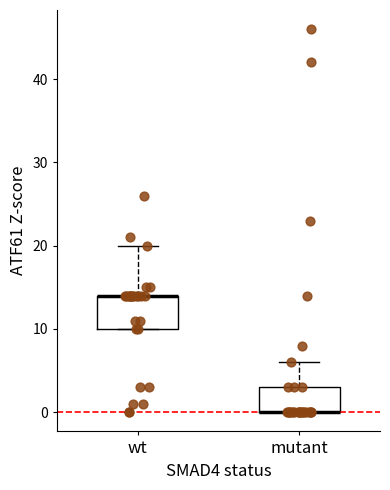

Reading left to right, read every box against the y-axis: the position of its median line, the range the box covers, and the ends of its whiskers. The values are not printed on the chart, so give them approximately, as read against the axis.

wt: median 14 (drawn on the box's upper edge), box 10 to 14, whiskers 10 to 20
mutant: median 0 (drawn on the box's lower edge), box 0 to 3, whiskers 0 to 6